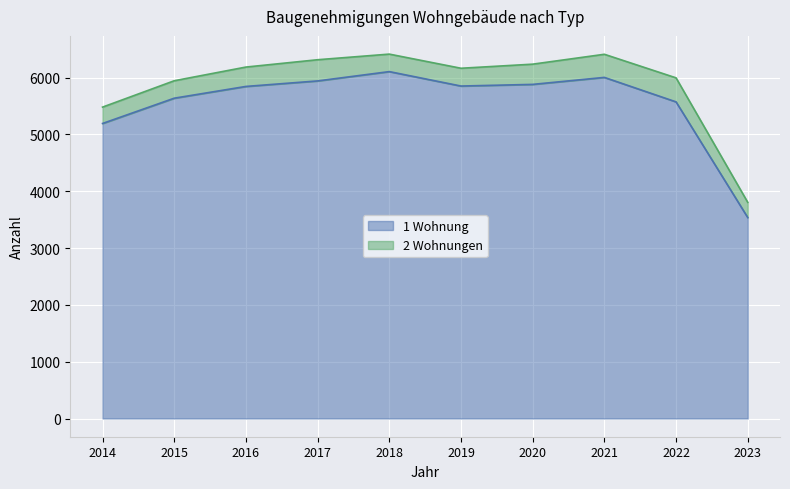

Reading right to left, extract all data points from this chart.

3537	5573	6004	5881	5852	6106	5942	5845	5638	5193